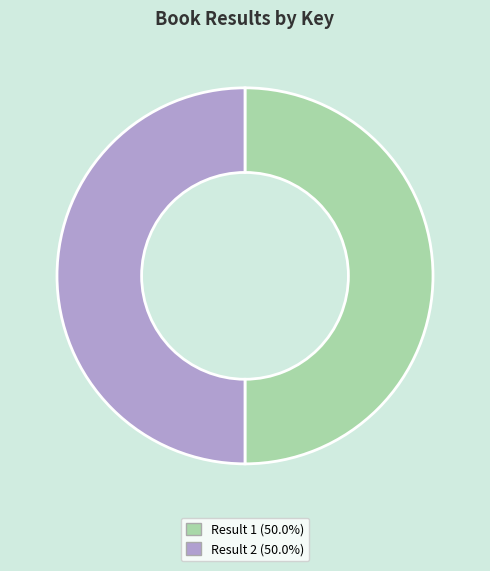

Do Result 1 (50.0%) and Result 2 (50.0%) together represent more than half of the pie?

Yes